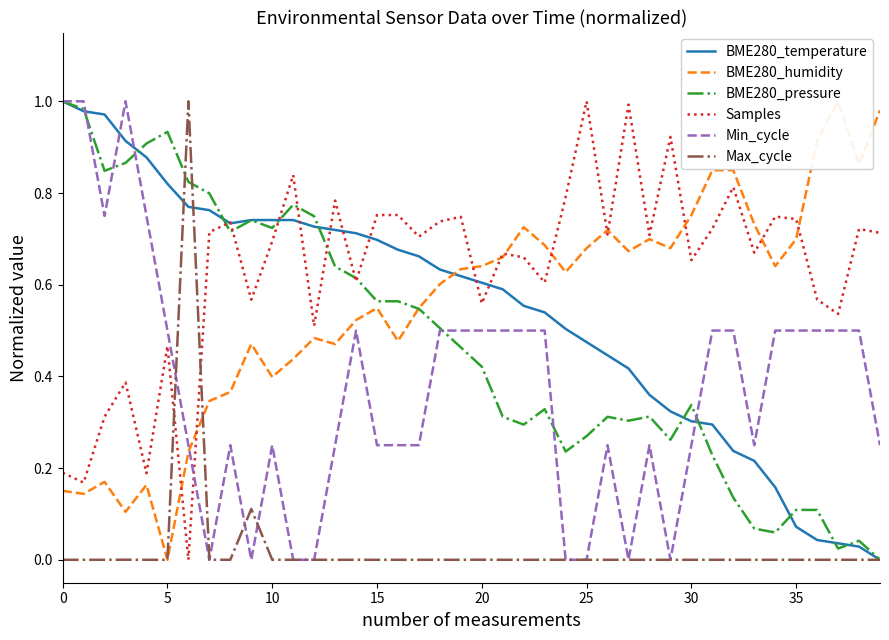

Is the value of Min_cycle at 32 greater than the value of BME280_temperature at 0?

No